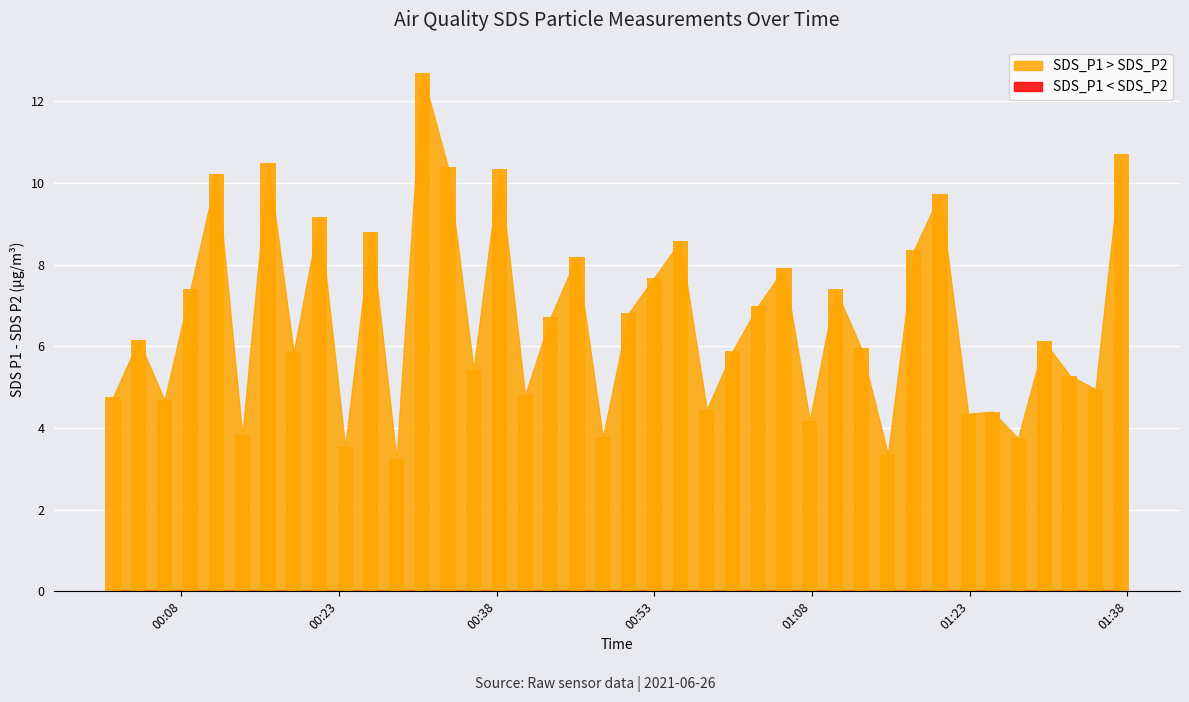

What is the smallest value displayed?

3.2